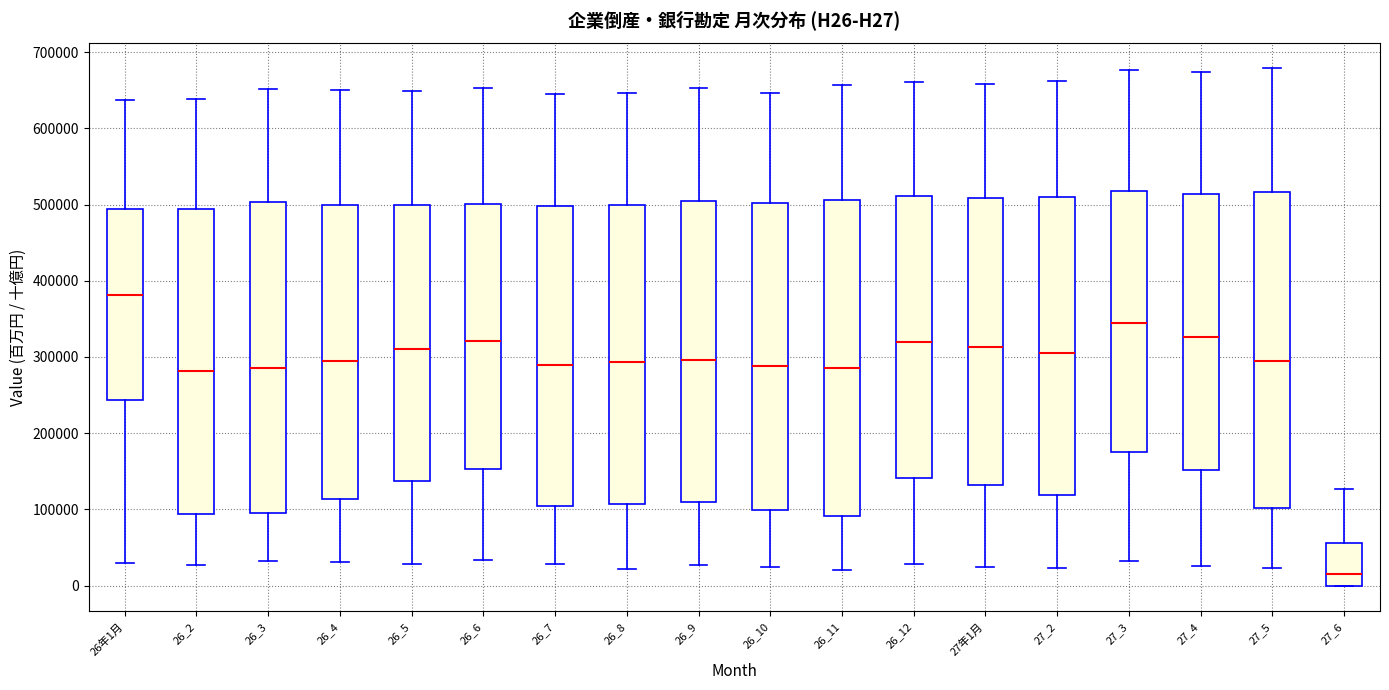

Reading left to right, read every box against the y-axis: the position of its median line, the range the box covers, and the ends of its whiskers. The values are not printed on the chart, so give them approximately, as read against the axis.

26年1月: median 380000, box 240000 to 490000, whiskers 30000 to 640000
26_2: median 280000, box 90000 to 490000, whiskers 30000 to 640000
26_3: median 290000, box 100000 to 500000, whiskers 30000 to 650000
26_4: median 290000, box 110000 to 500000, whiskers 30000 to 650000
26_5: median 310000, box 140000 to 500000, whiskers 30000 to 650000
26_6: median 320000, box 150000 to 500000, whiskers 30000 to 650000
26_7: median 290000, box 100000 to 500000, whiskers 30000 to 640000
26_8: median 290000, box 110000 to 500000, whiskers 20000 to 650000
26_9: median 300000, box 110000 to 500000, whiskers 30000 to 650000
26_10: median 290000, box 100000 to 500000, whiskers 20000 to 650000
26_11: median 290000, box 90000 to 510000, whiskers 20000 to 660000
26_12: median 320000, box 140000 to 510000, whiskers 30000 to 660000
27年1月: median 310000, box 130000 to 510000, whiskers 20000 to 660000
27_2: median 310000, box 120000 to 510000, whiskers 20000 to 660000
27_3: median 340000, box 180000 to 520000, whiskers 30000 to 680000
27_4: median 330000, box 150000 to 510000, whiskers 30000 to 670000
27_5: median 300000, box 100000 to 520000, whiskers 20000 to 680000
27_6: median 20000, box 0 to 60000, whiskers 0 to 130000